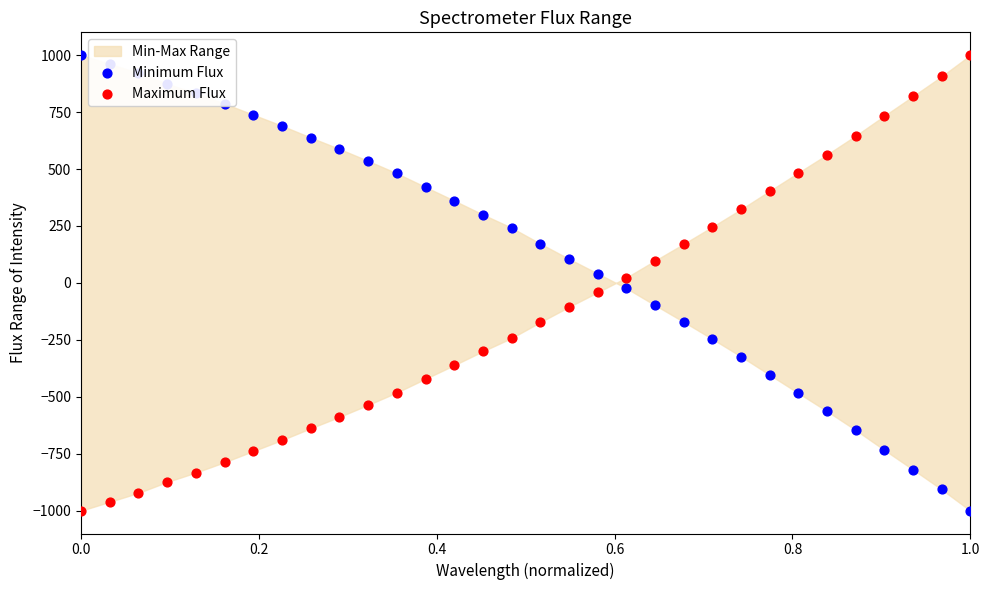

Which series contains the lowest Y value?

Minimum Flux